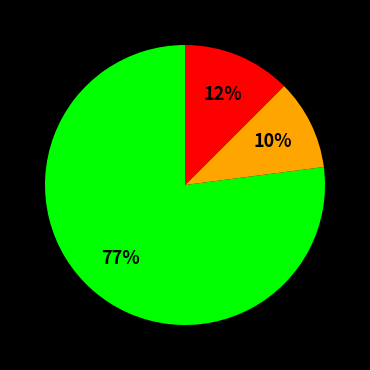

To the nearest percent, what is the average slice percentage?

33%